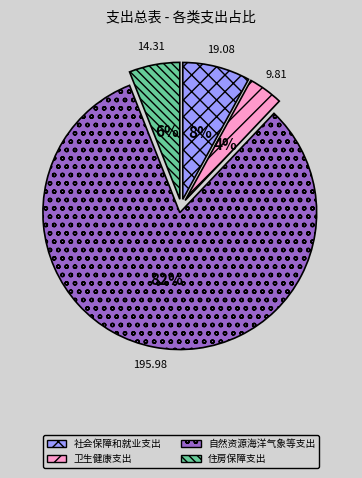

What percentage is the 卫生健康支出 slice, to the nearest percent?

4%